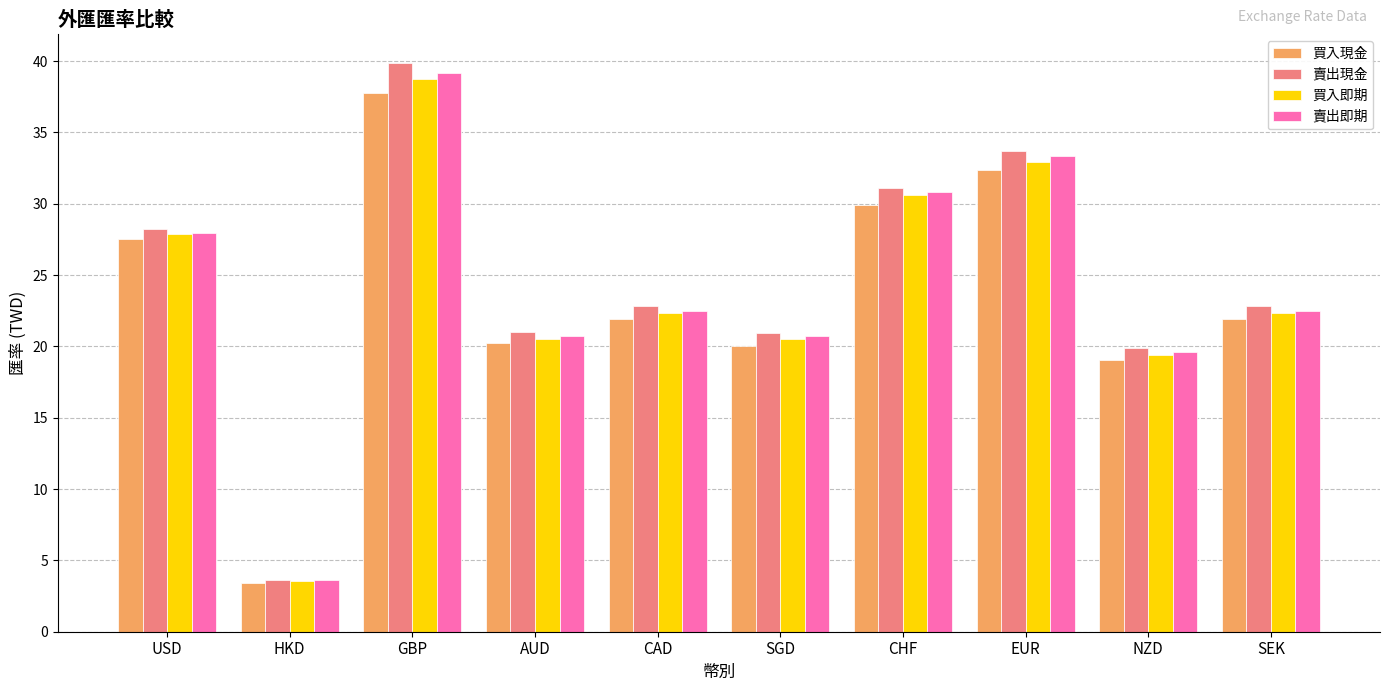

Which label corresponds to the smallest value in the chart?

HKD